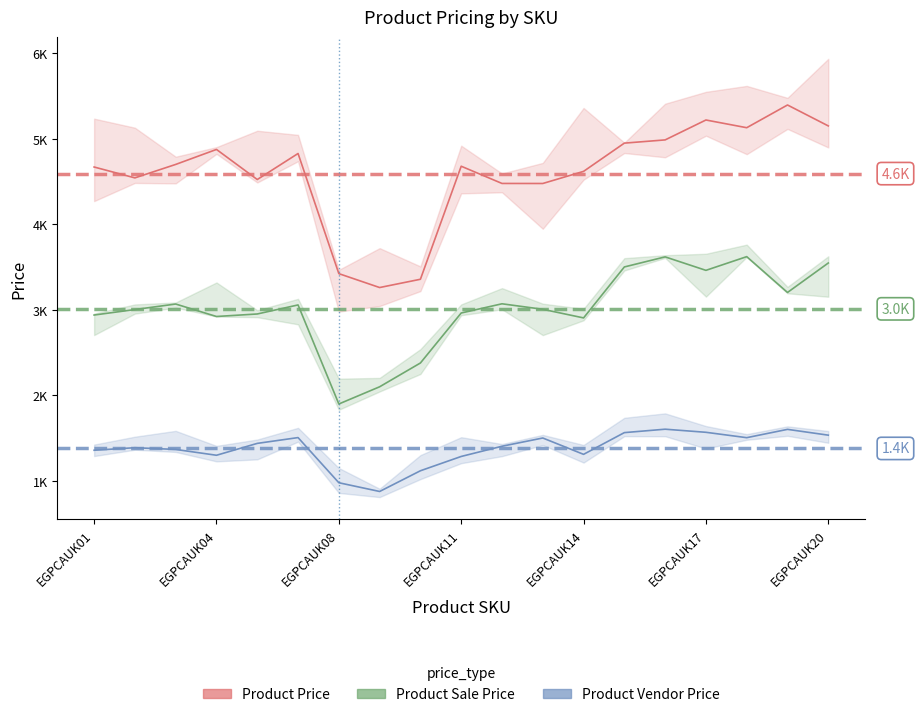

The Product Price series shows 4676.5 at EGPCAUK11. True or false?

True